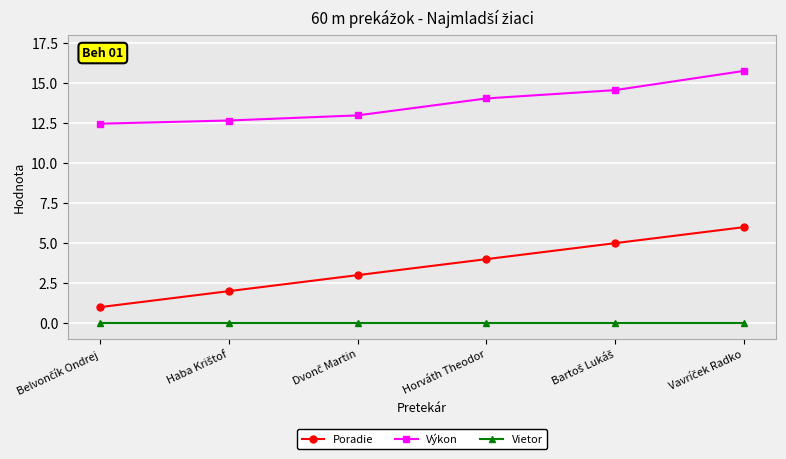

Which series has the widest spread of values?

Poradie